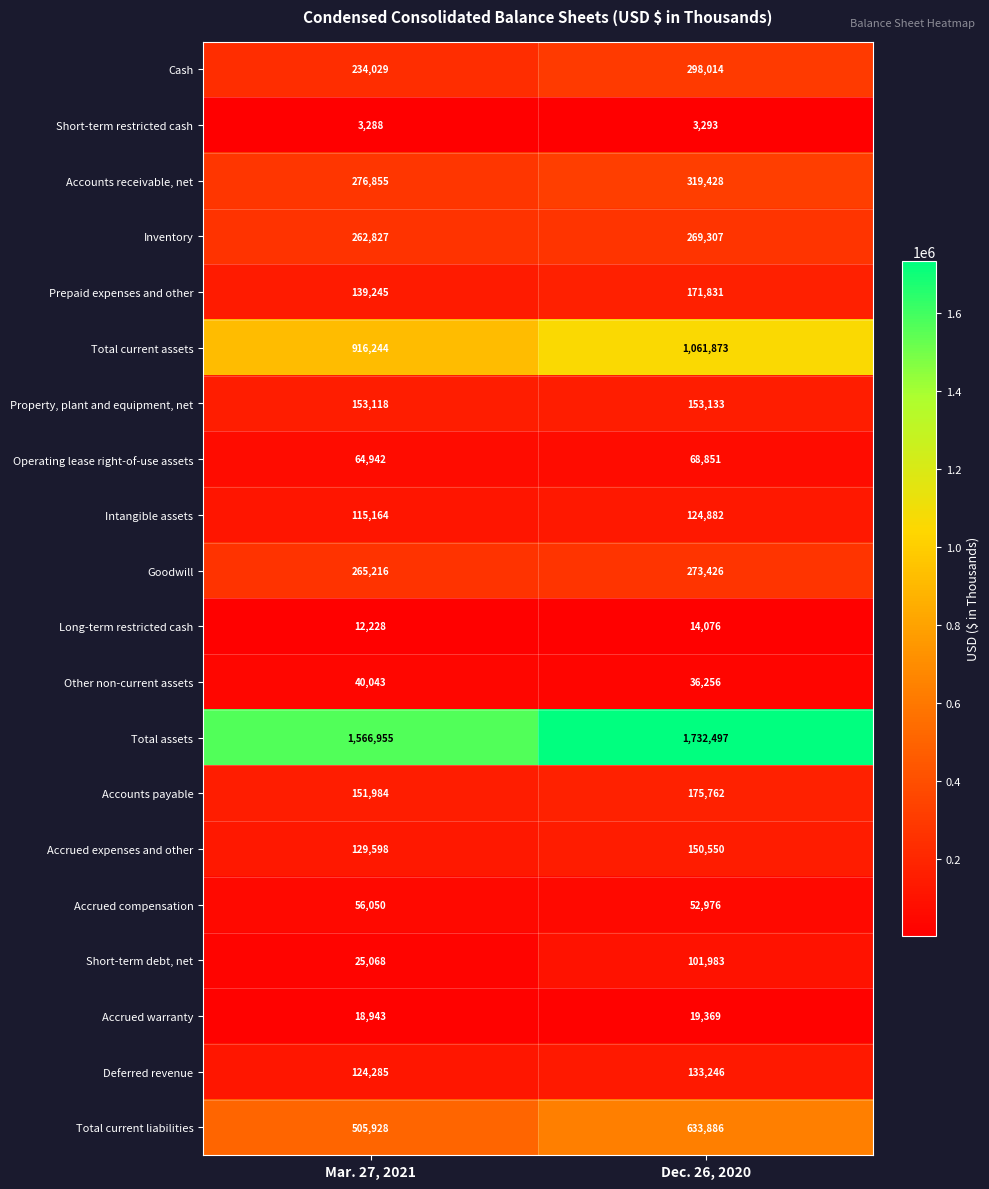

What is the difference between the maximum and minimum values in the Intangible assets series?

9718